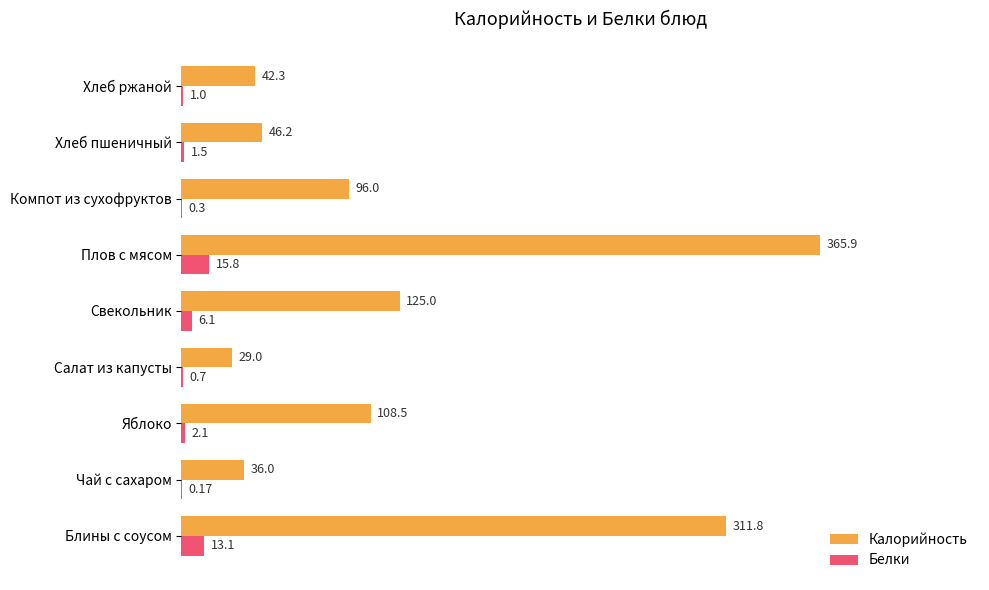

What is the sum of the Калорийность values at Чай с сахаром and Компот из сухофруктов?

132.0